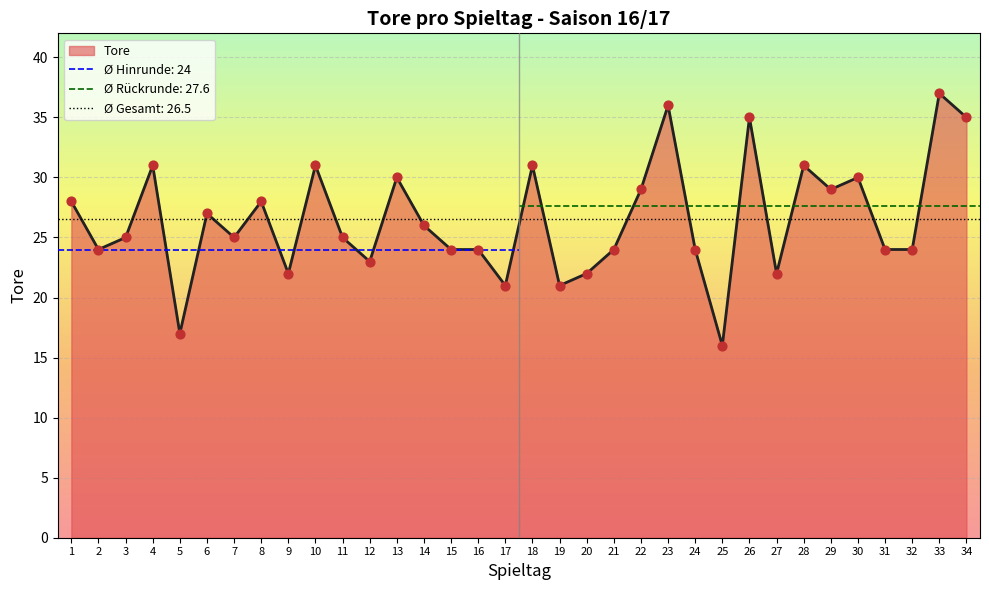

Which has a higher value, 10 or 9?

10